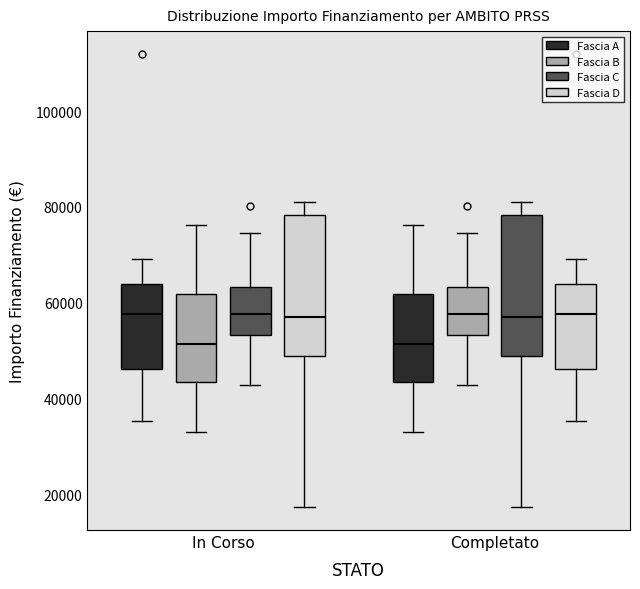

Where does the upper whisker of the box for Completato (Fascia C) end on the y-axis? The values are not printed on the chart, so give them approximately, as read against the axis.

80000